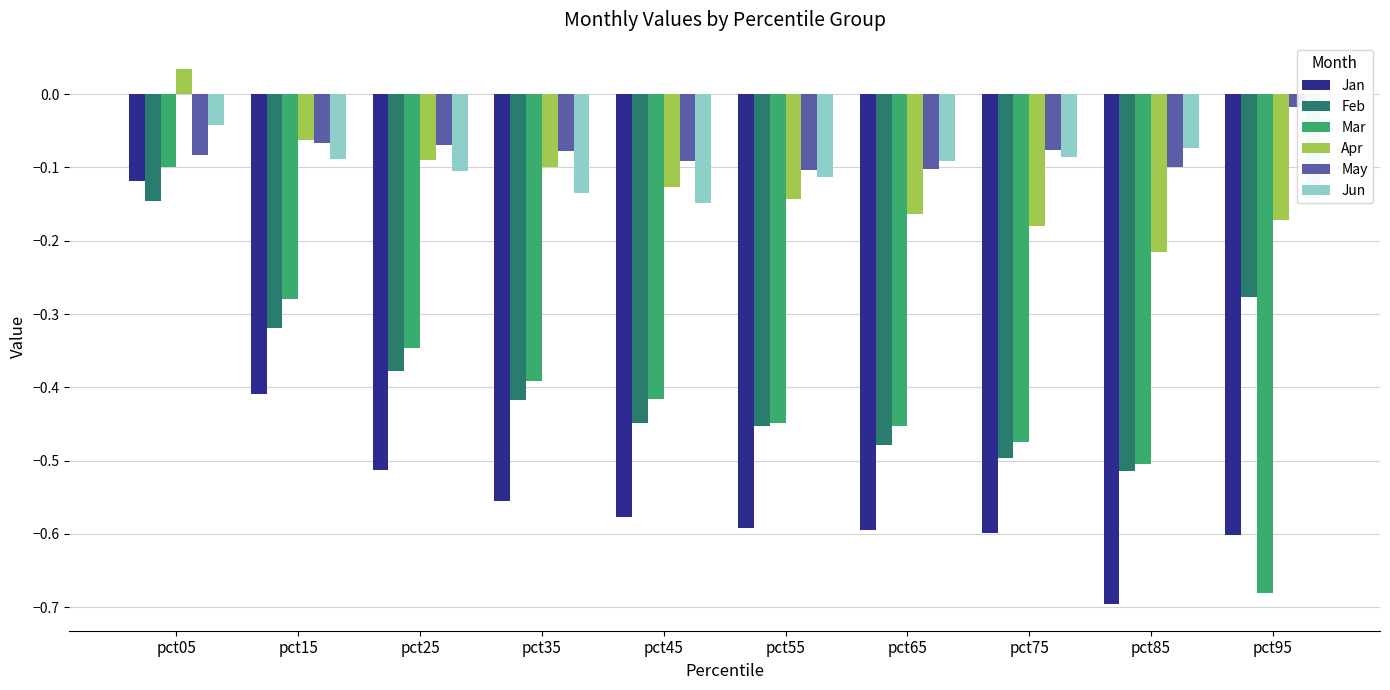

How many categories are shown in the chart?

10